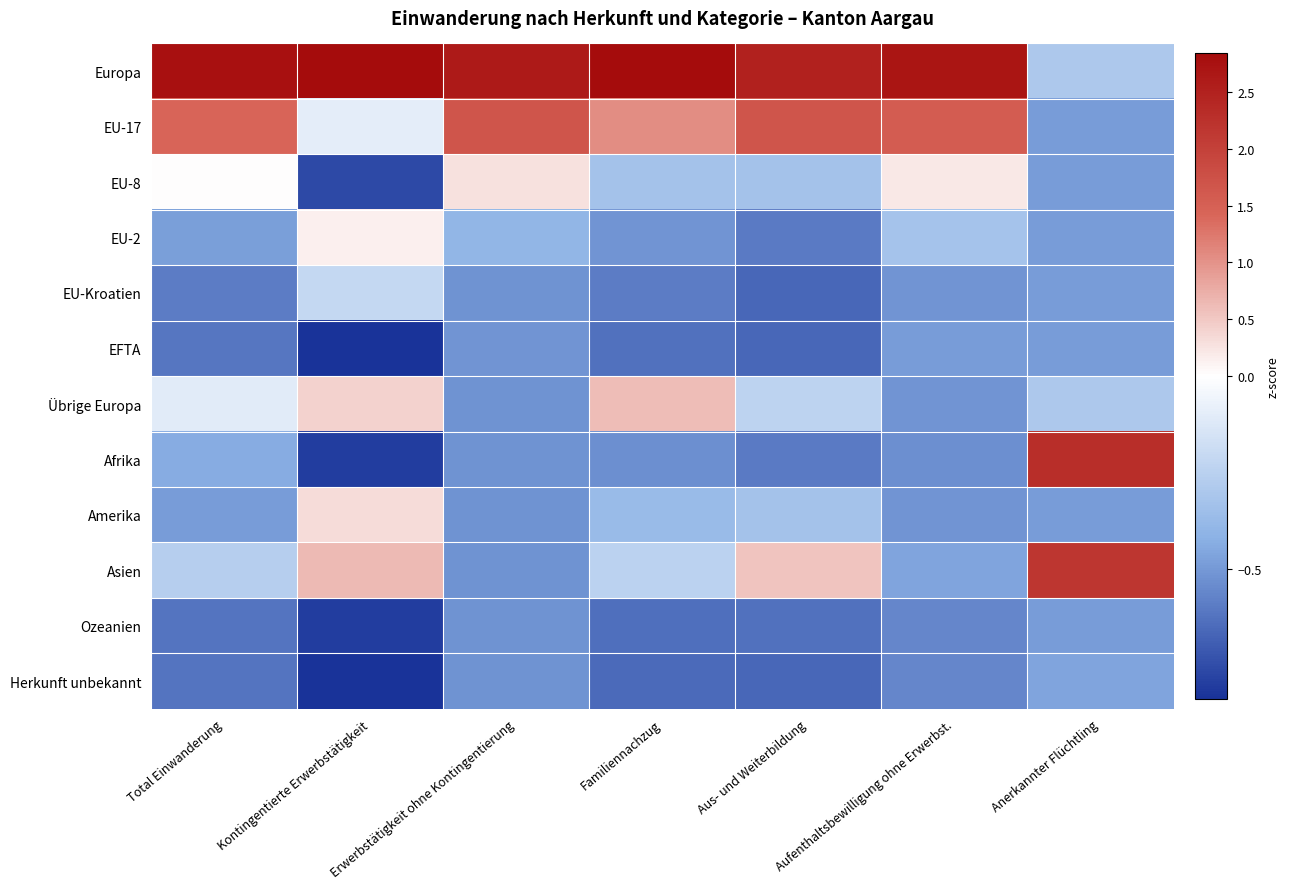

Between Erwerbstätigkeit ohne Kontingentierung and Aus- und Weiterbildung, which series saw the biggest shift?

Asien